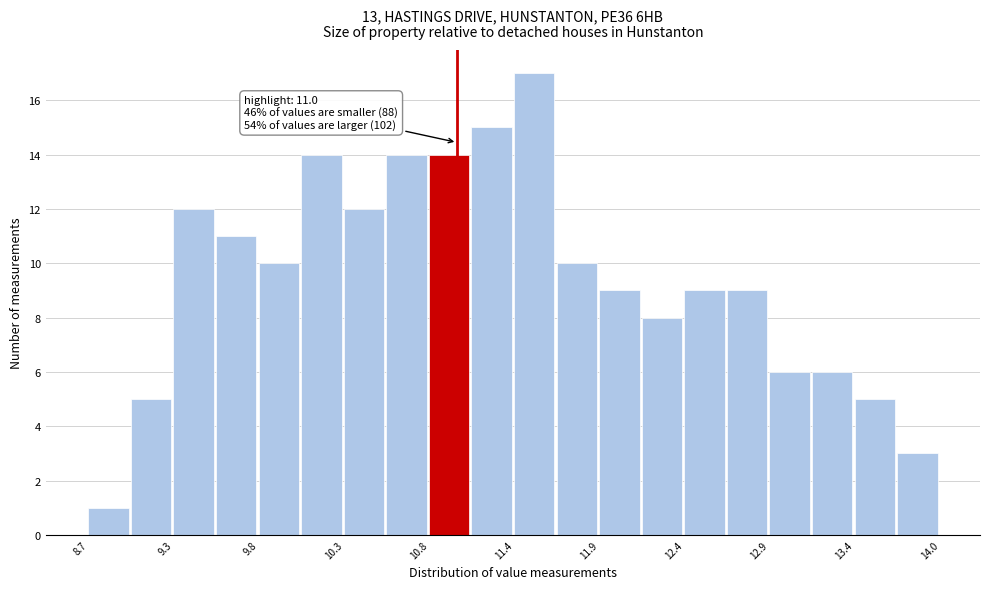

Read against the x-axis, roughly where is the centre of the tallest bar?

11.5